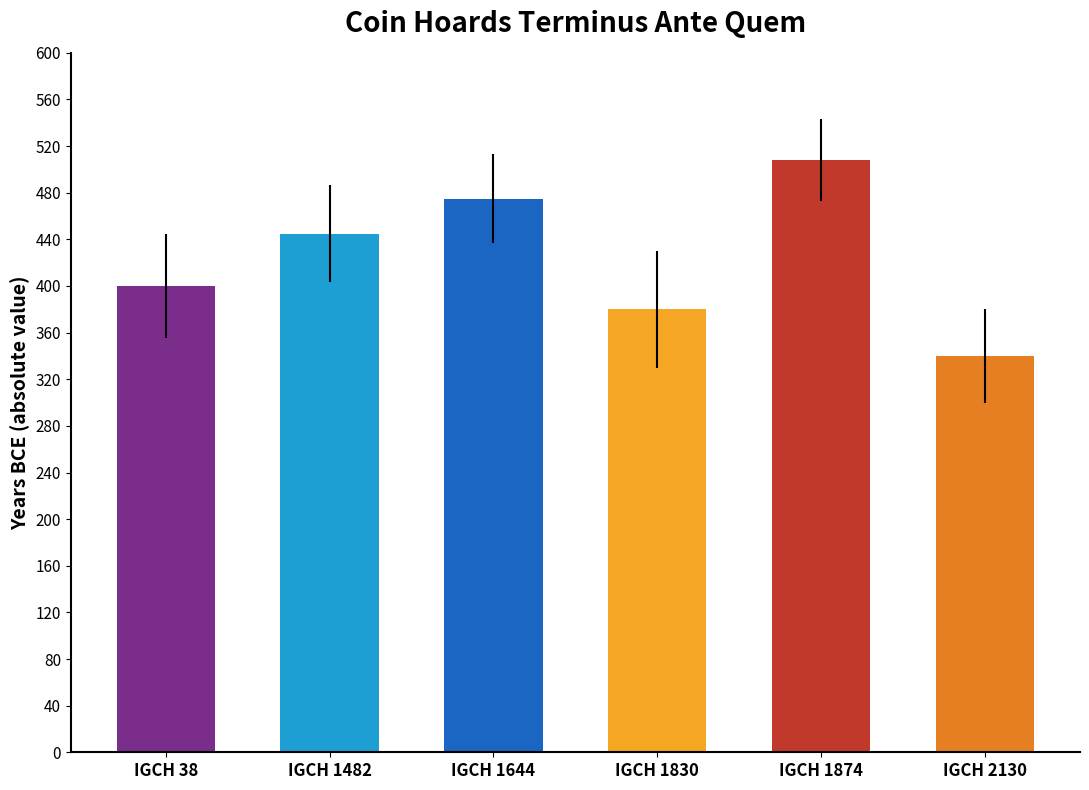

What is the change in value from IGCH 1830 to IGCH 1874?

+128